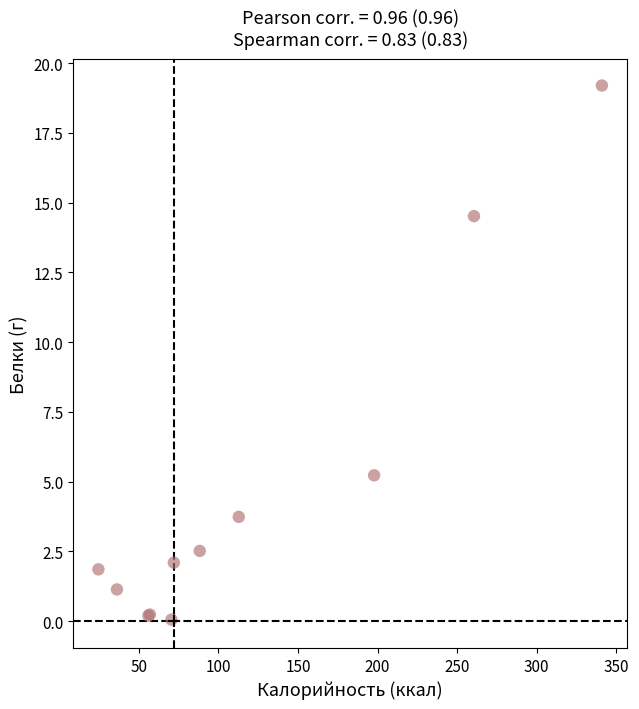

What Y value in the scatter plot is closest to 9?

5.2